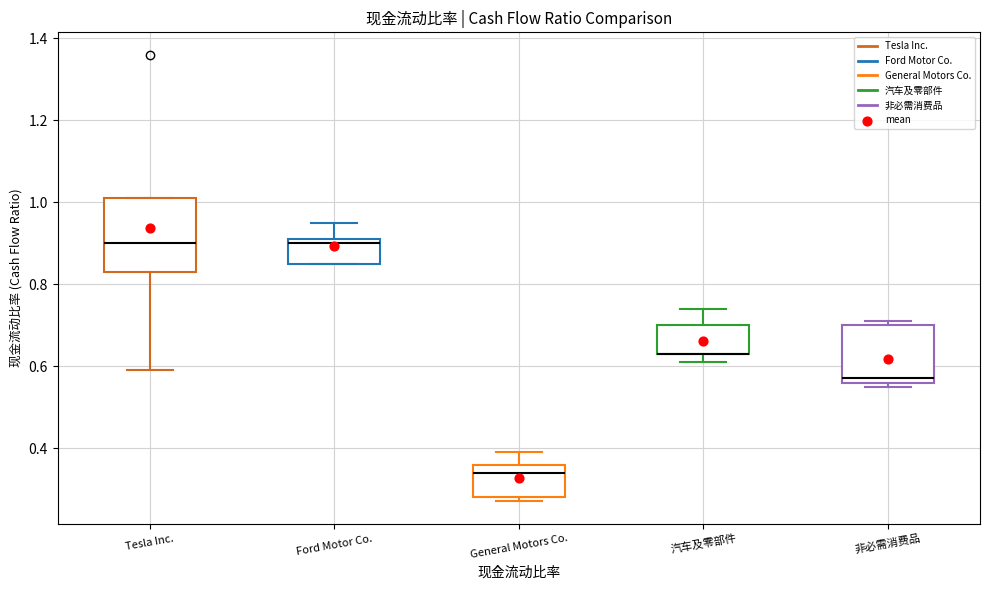

Reading left to right, transcribe this box plot: for each box, give where its median line is, the range the box spans, and where its two whiskers end, as read against the y-axis. The values are not printed on the chart, so give them approximately, as read against the axis.

Tesla Inc.: median 0.90, box 0.84 to 1.02, whiskers 0.60 to 1.02
Ford Motor Co.: median 0.90, box 0.86 to 0.92, whiskers 0.86 to 0.96
General Motors Co.: median 0.34, box 0.28 to 0.36, whiskers 0.28 (just below the box's lower edge) to 0.40
汽车及零部件: median 0.64 (drawn on the box's lower edge), box 0.64 to 0.70, whiskers 0.62 to 0.74
非必需消费品: median 0.58, box 0.56 to 0.70, whiskers 0.56 (just below the box's lower edge) to 0.72